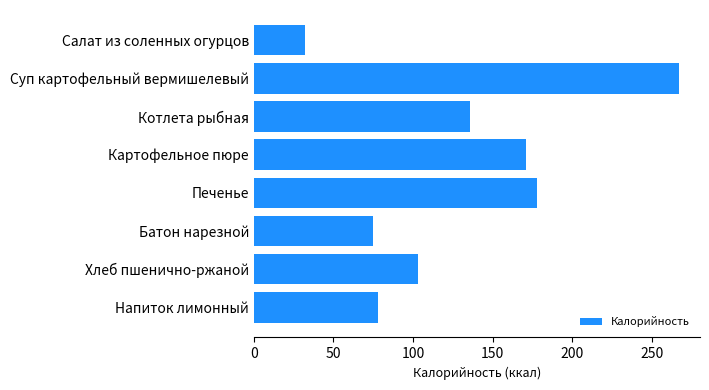

How many distinct data groups are displayed?

1